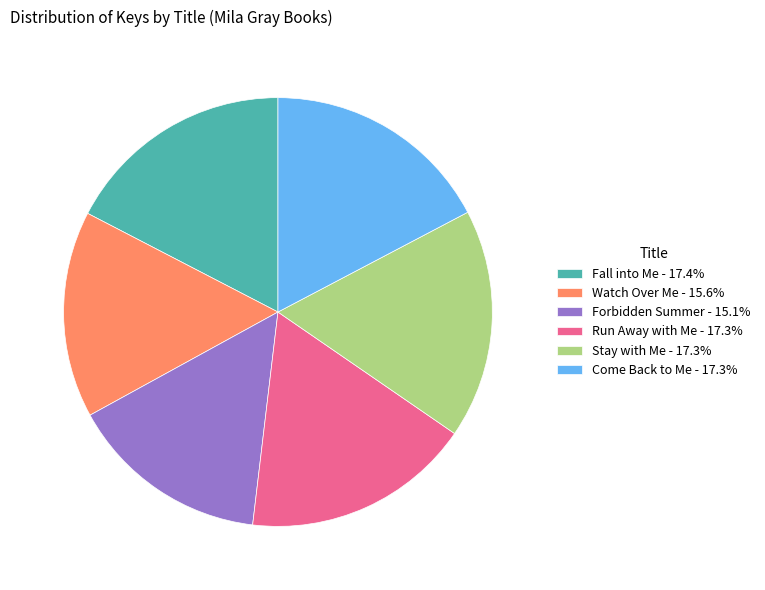

How many slices are in this pie chart?

6